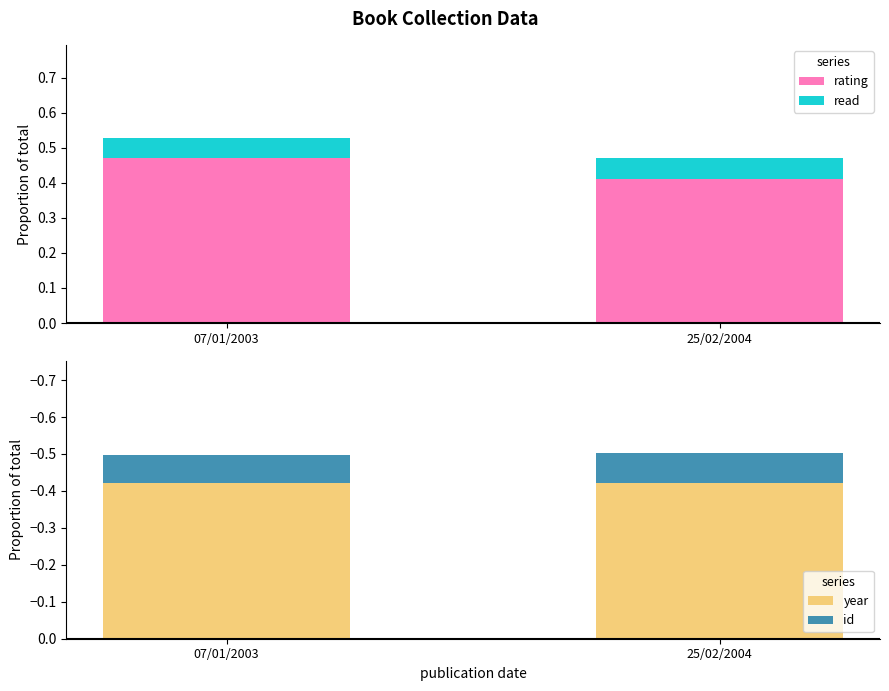

Rank the series by their average value, from highest to lowest.

rating, read, id, year